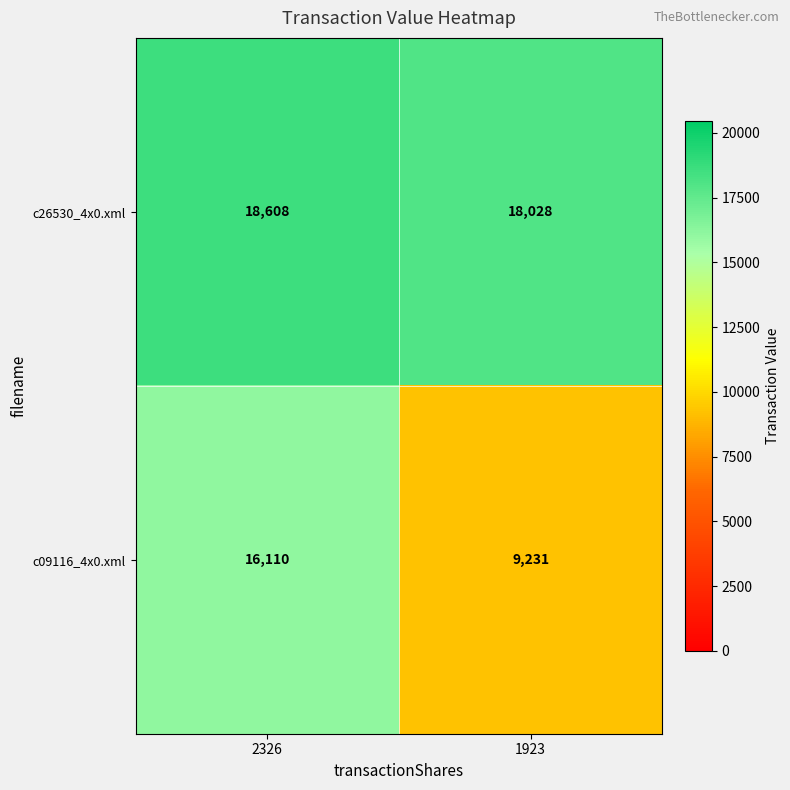

What is the difference between the c26530_4x0.xml values at 1923 and 2326?

580